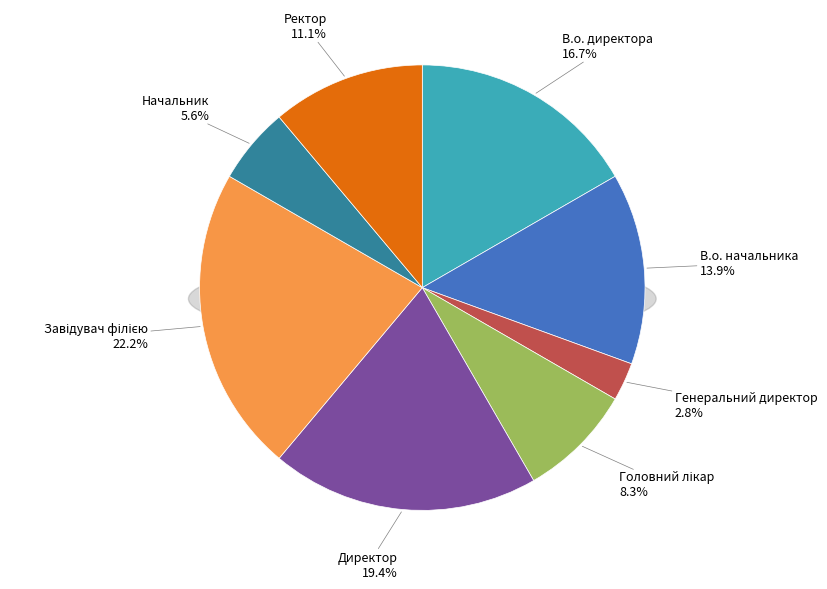

To the nearest percent, what is the combined percentage of В.о. начальника and Завідувач філією?

36%